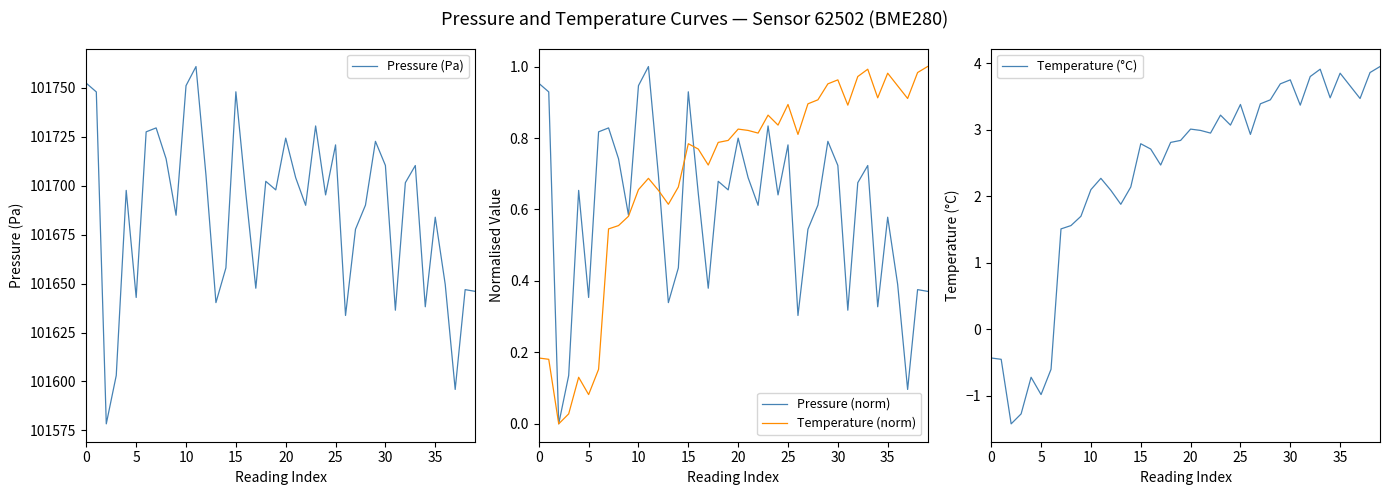

Where does the Temperature (°C) series first go above 2?

10